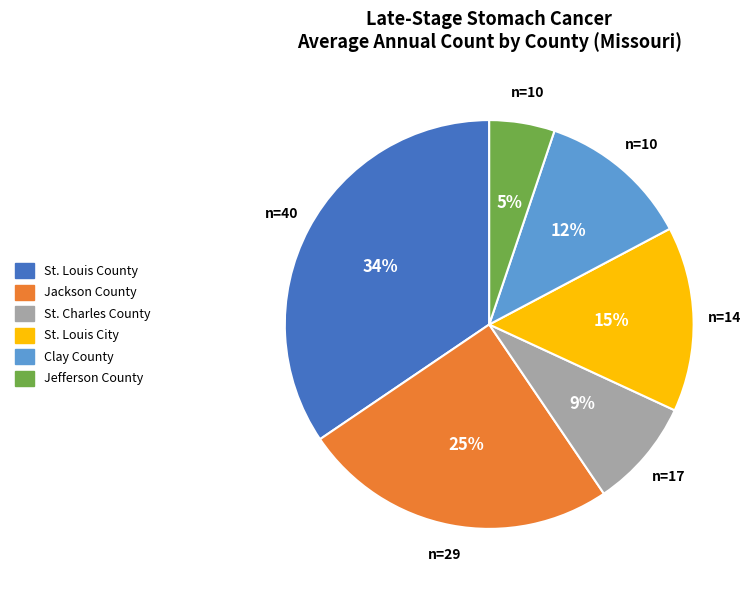

To the nearest percent, what is the combined percentage of Jefferson County and St. Louis City?

20%